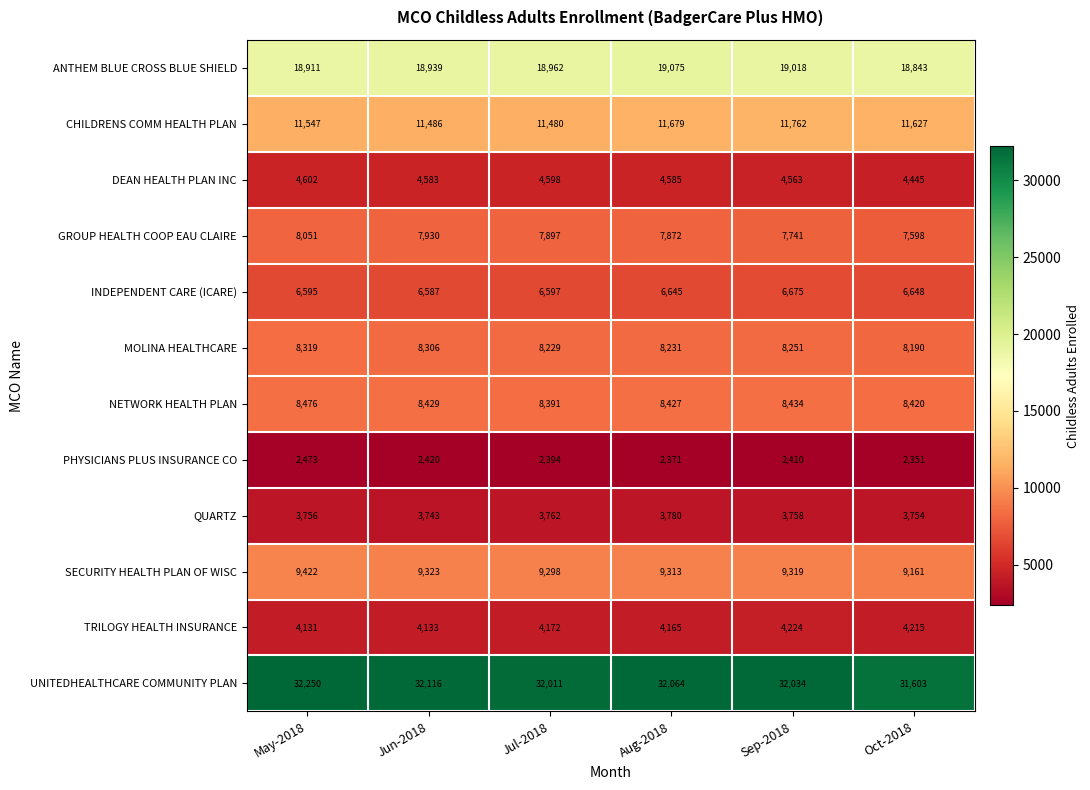

How many data points in PHYSICIANS PLUS INSURANCE CO are less than 2410?

3